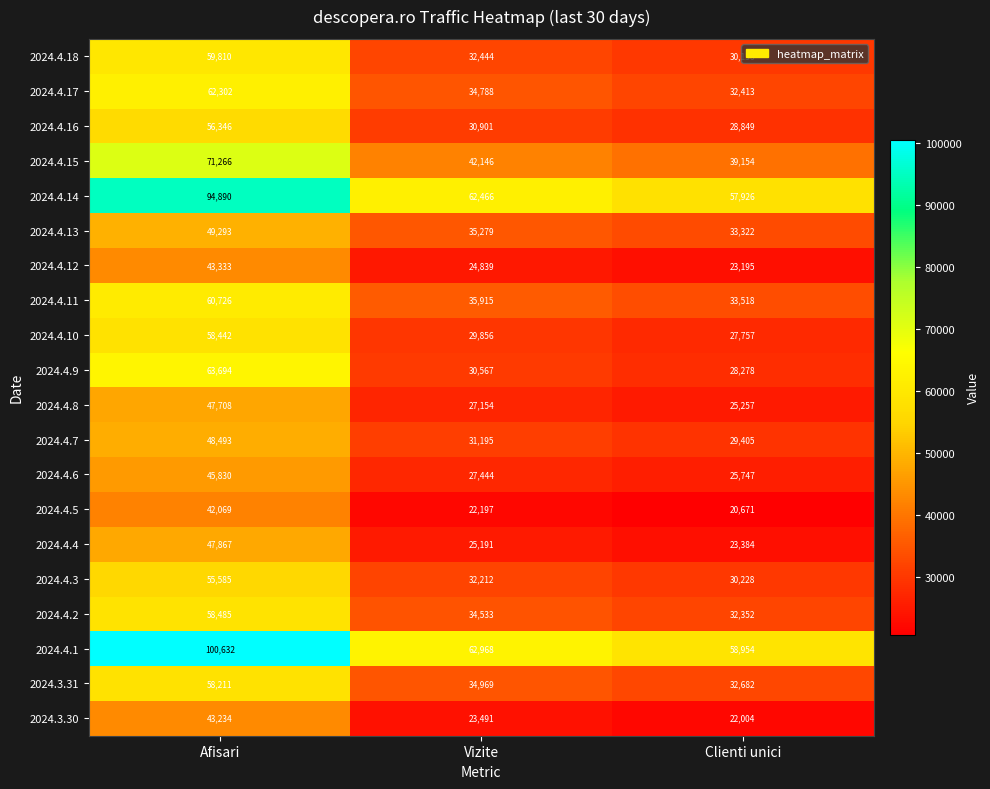

Which series has the largest total across all categories?

2024.4.1